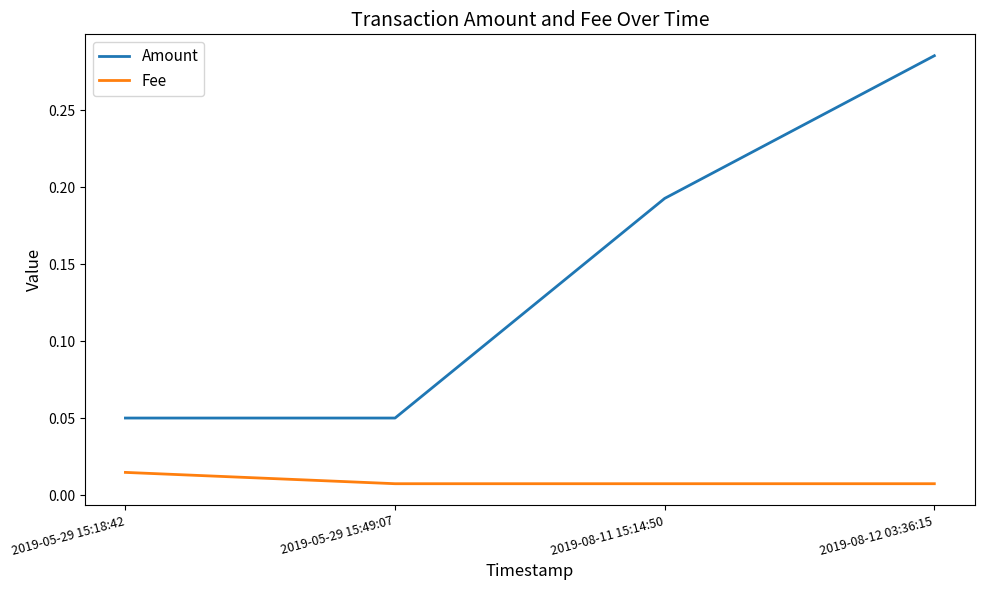

Is it true that Amount equals 0.1 at 2019-08-11 15:14:50?

False